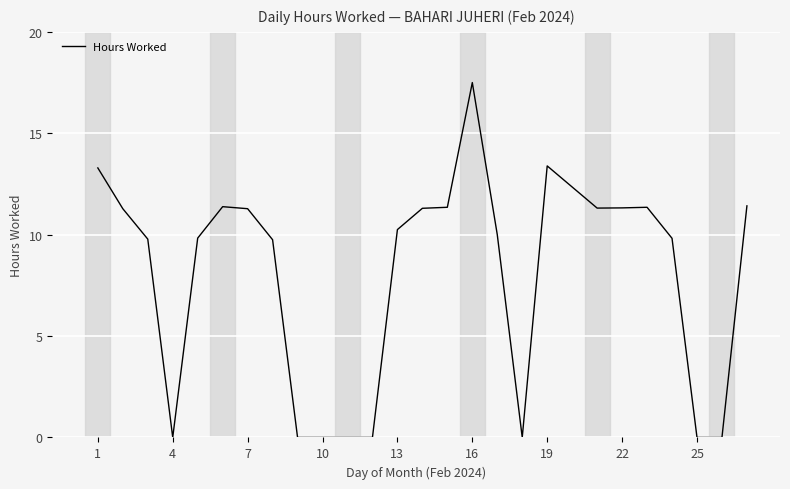

What is the difference between the maximum and minimum values?

17.5